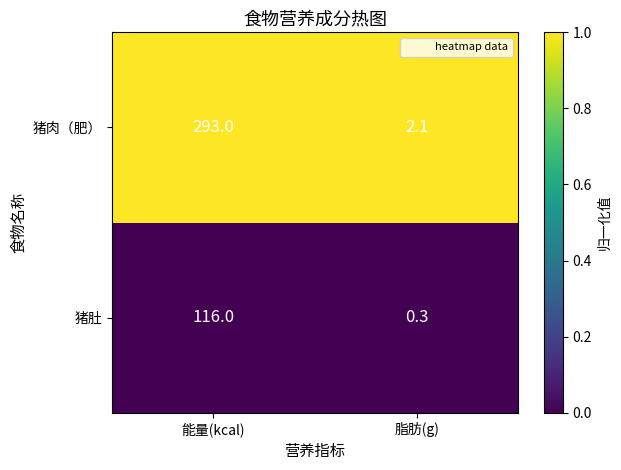

Between 能量(kcal) and 脂肪(g), which series saw the biggest shift?

猪肉（肥）